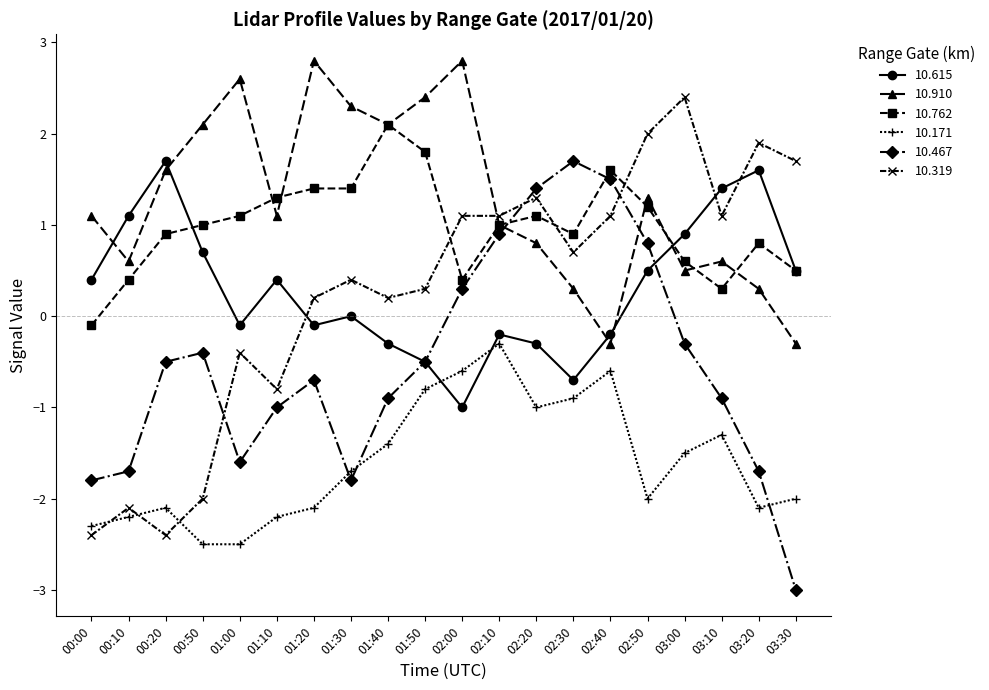

True or false: 10.467 has more than 1 points higher than both neighbors.

True